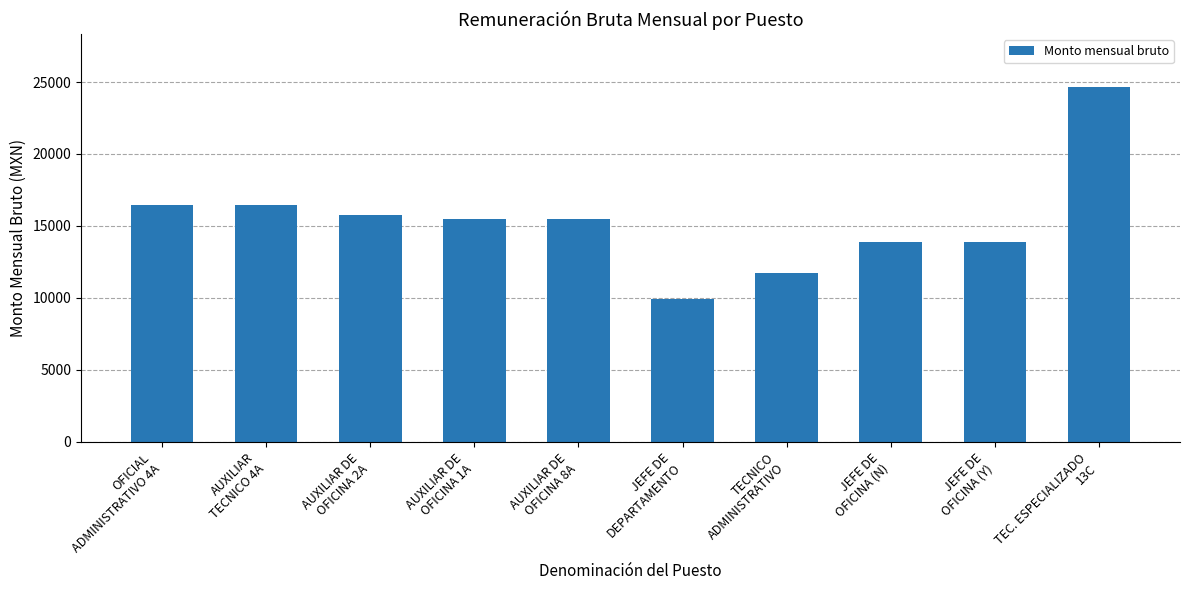

Are the bars grouped side by side (vs. stacked)?

No